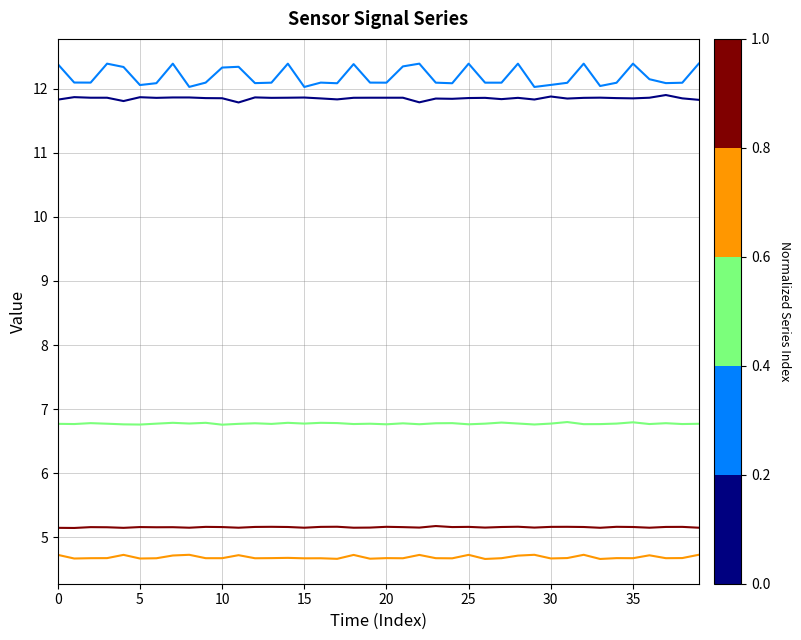

What is the minimum value shown in the chart?

4.7